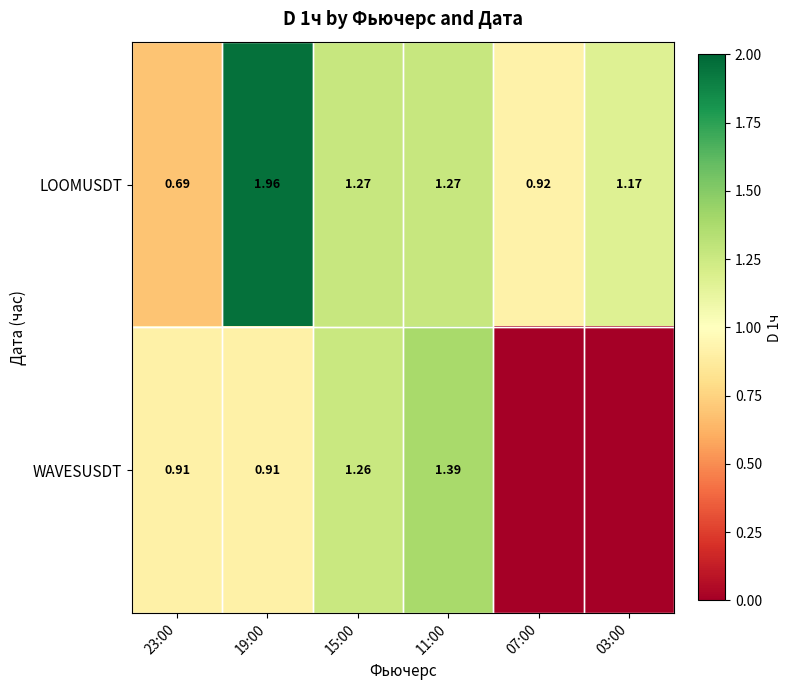

Which series changed the most between 19:00 and 15:00?

LOOMUSDT